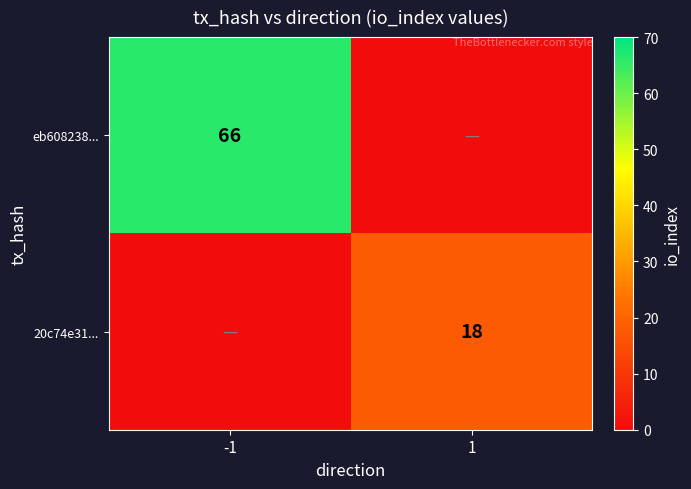

The 20c74e31... series shows 32 at 1. True or false?

False